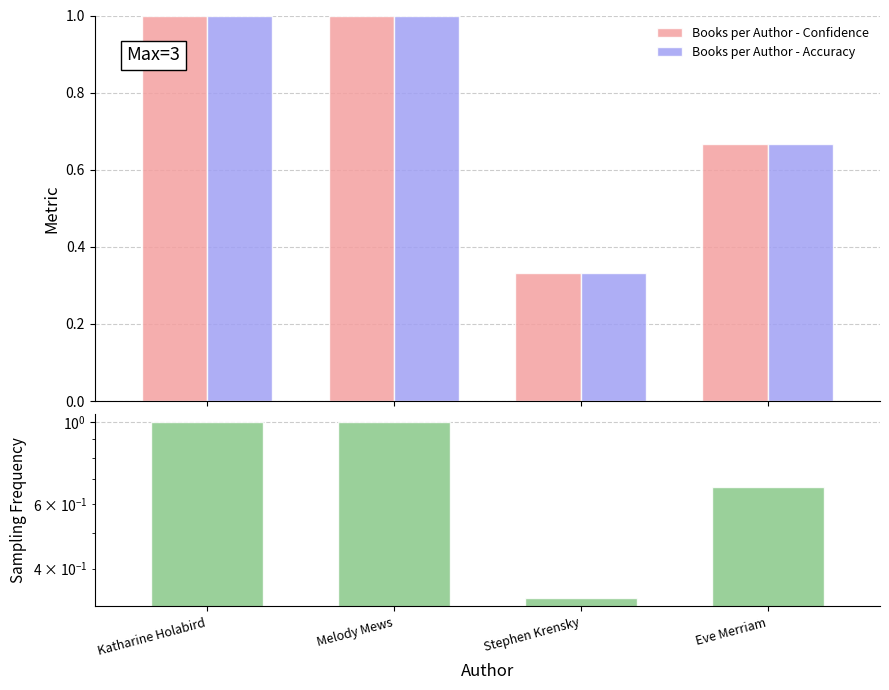

What is the total value across all series at Stephen Krensky?

1.0